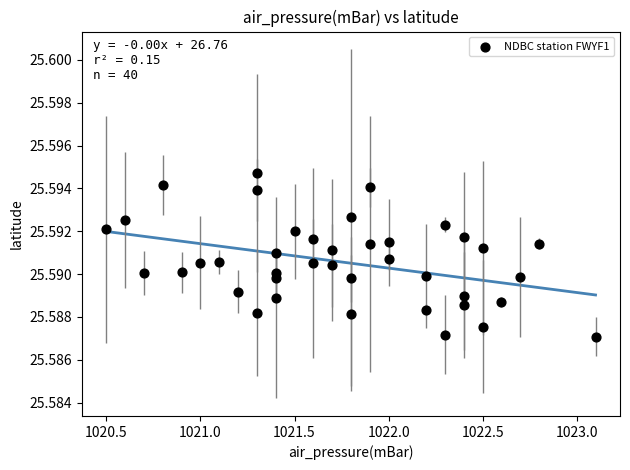

What is the range of X values (max minus min)?

2.6